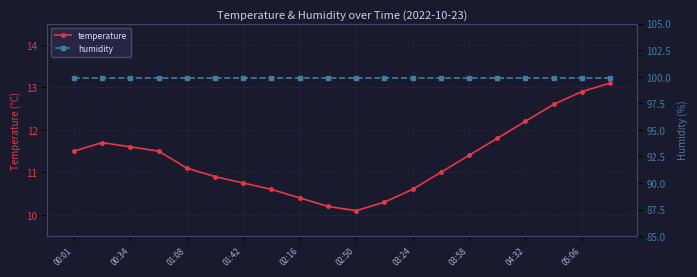

What is the difference between the temperature values at 02:16 and 03:58?

1.0